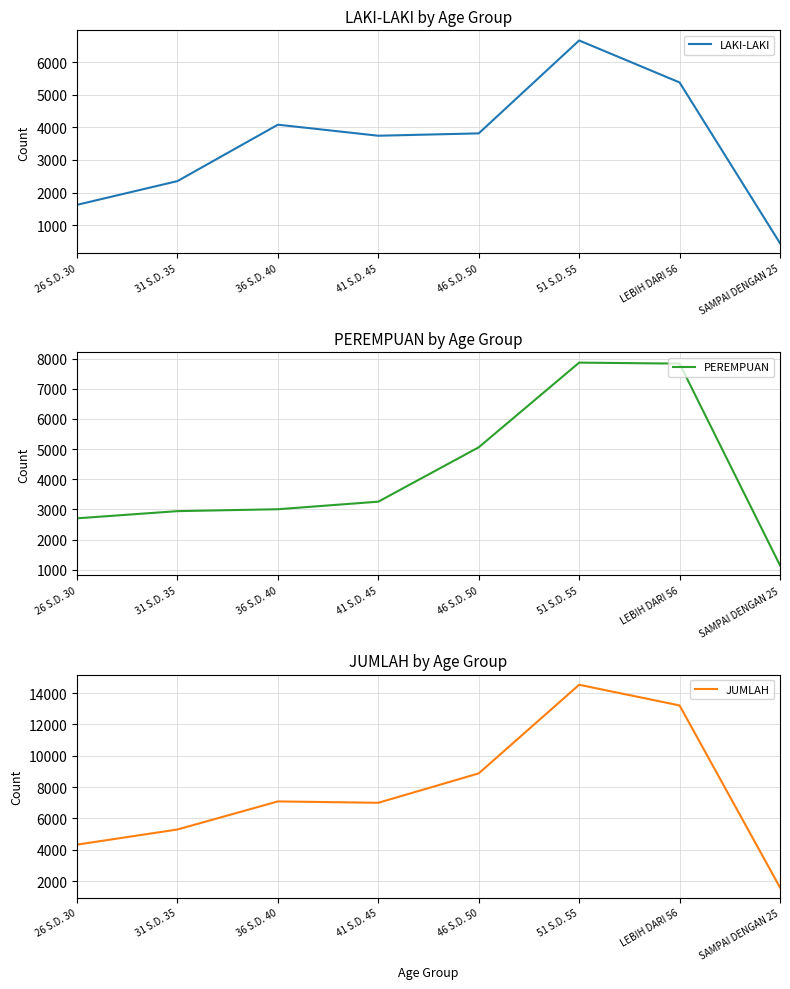

Is this an area chart (filled region under the line)?

No